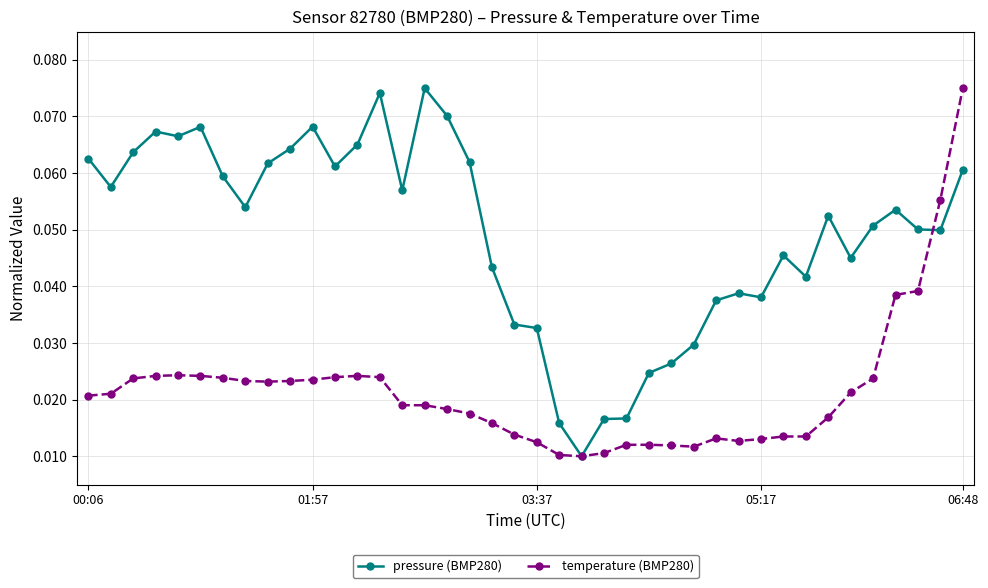

Is this an area chart (filled region under the line)?

No